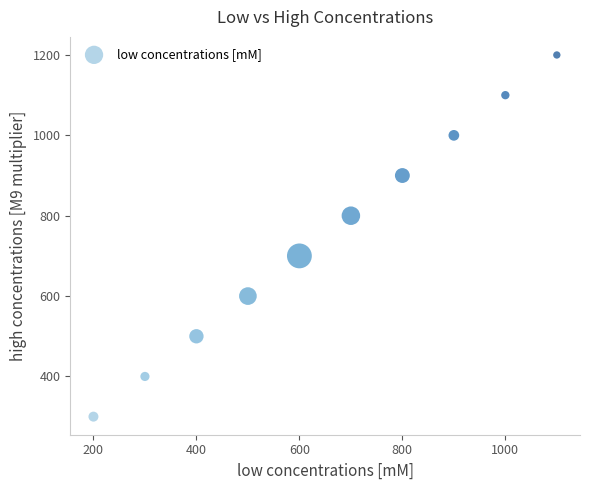

What is the average X value?

650